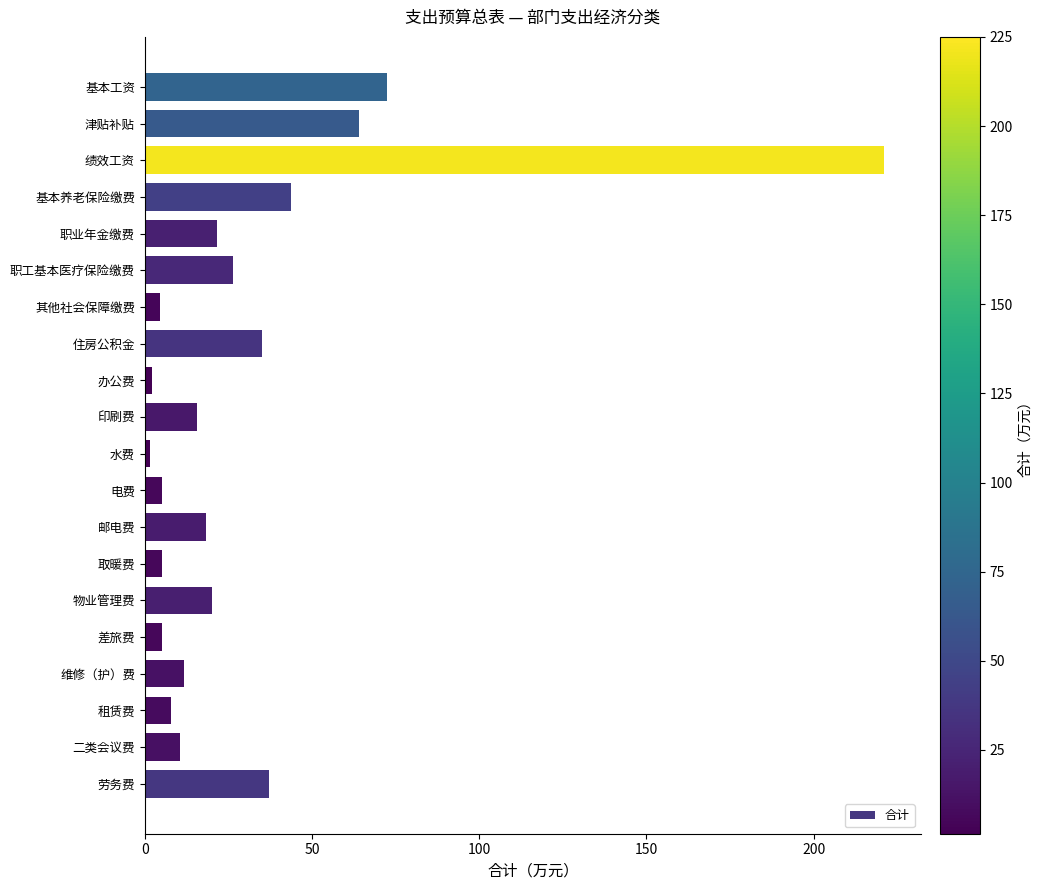

What is the change in value from 取暖费 to 住房公积金?

+29.9